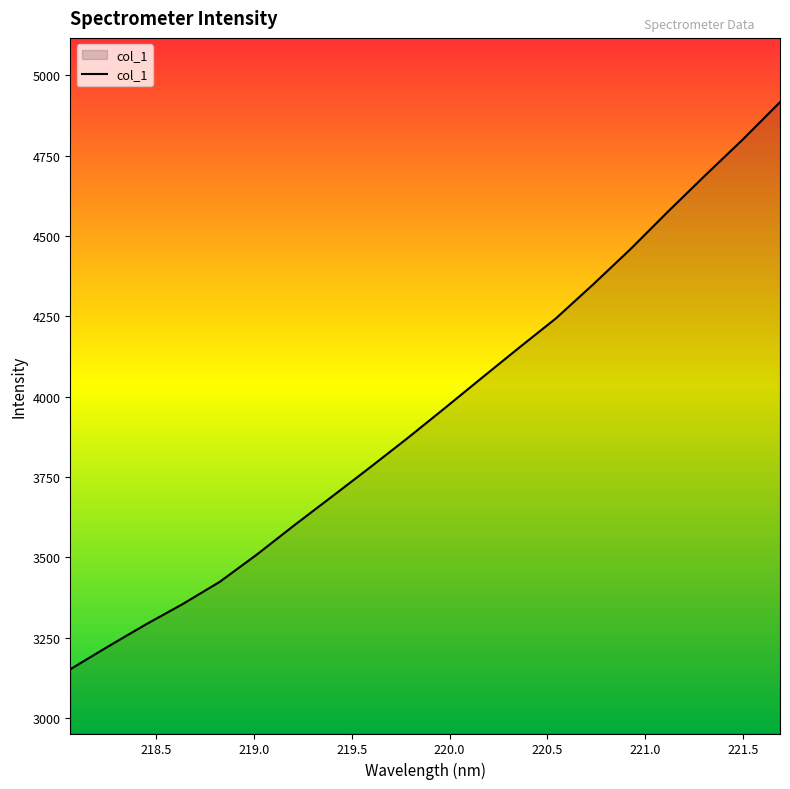

What is the minimum value shown in the chart?

3151.1